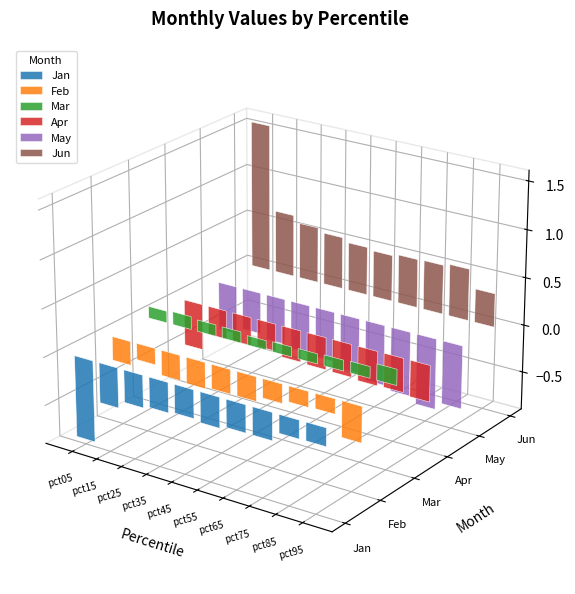

What is the maximum value for Jun?

1.6